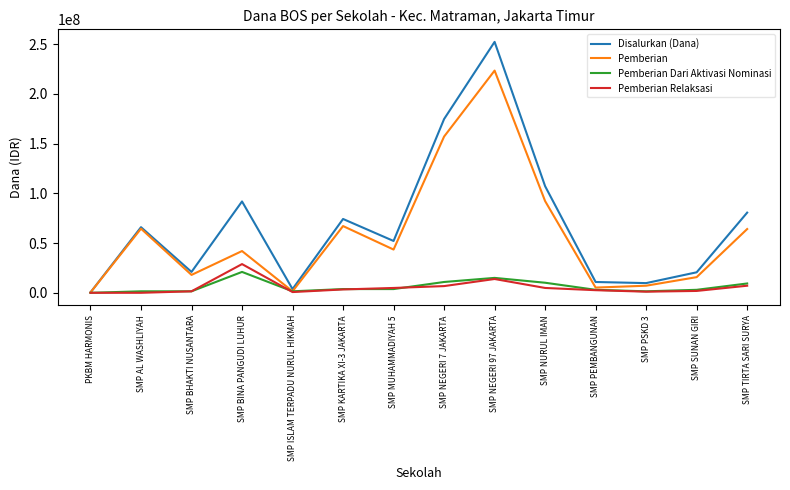

True or false: Pemberian Dari Aktivasi Nominasi has more than 0 interior local peaks.

True